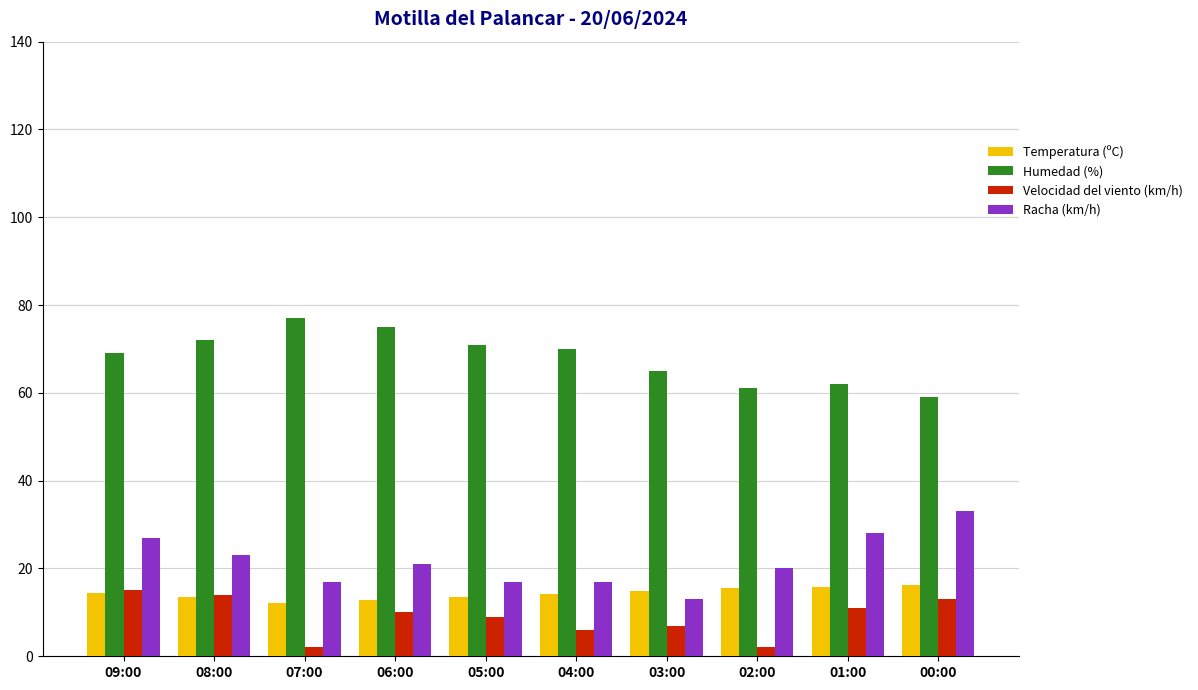

True or false: Humedad (%) has a value of 59.0 at 00:00.

True